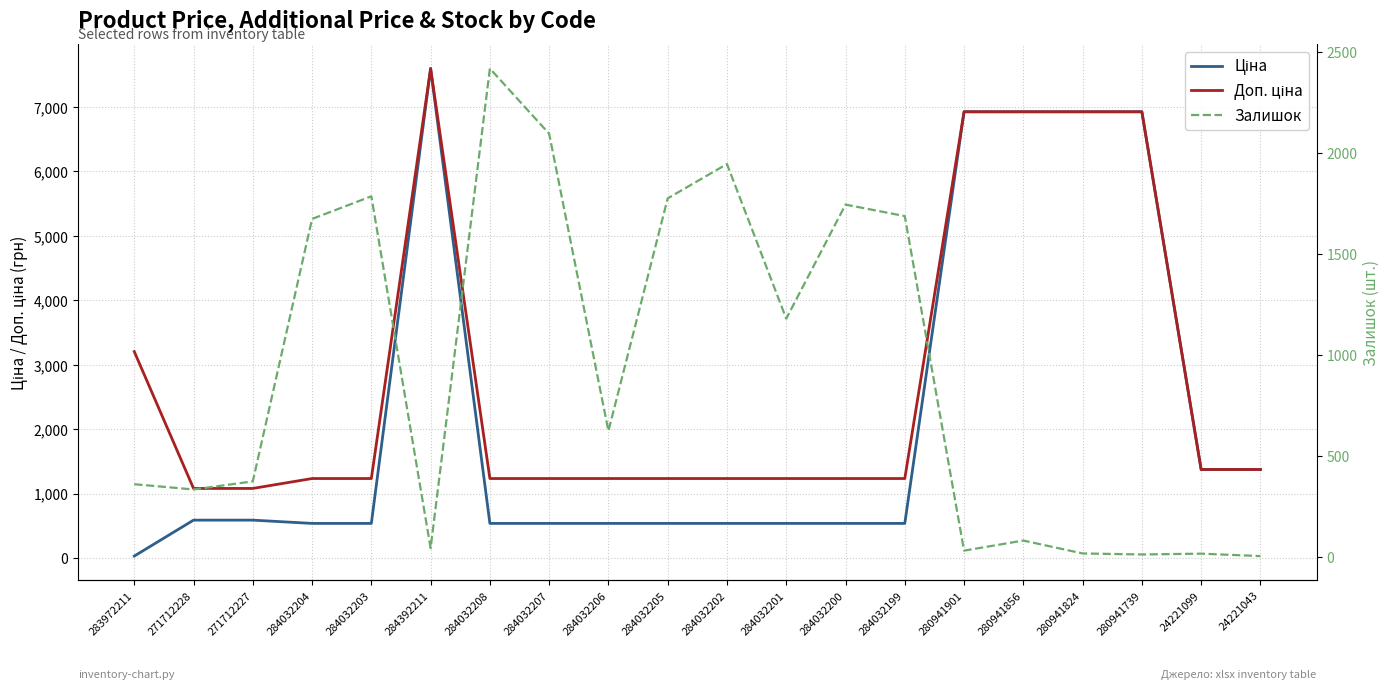

True or false: Ціна and Залишок intersect in this chart.

True